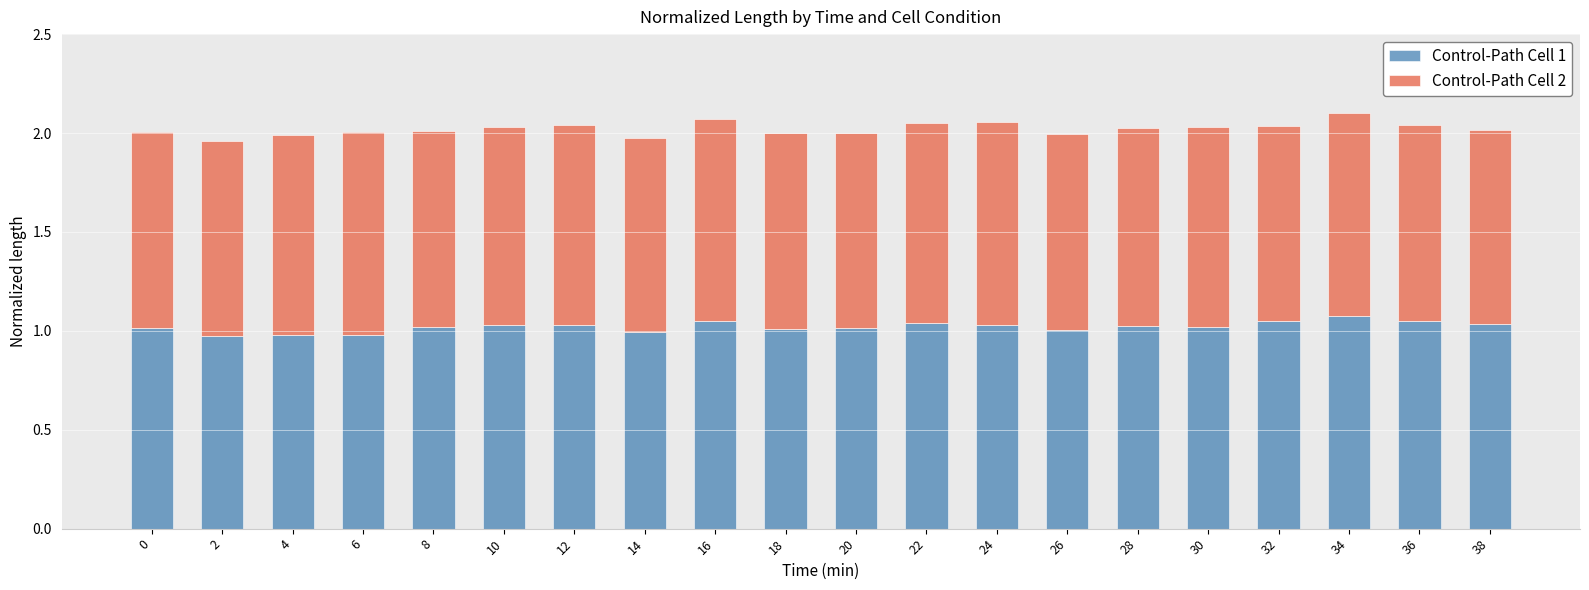

What are all the series names shown in the legend?

Control-Path Cell 1, Control-Path Cell 2